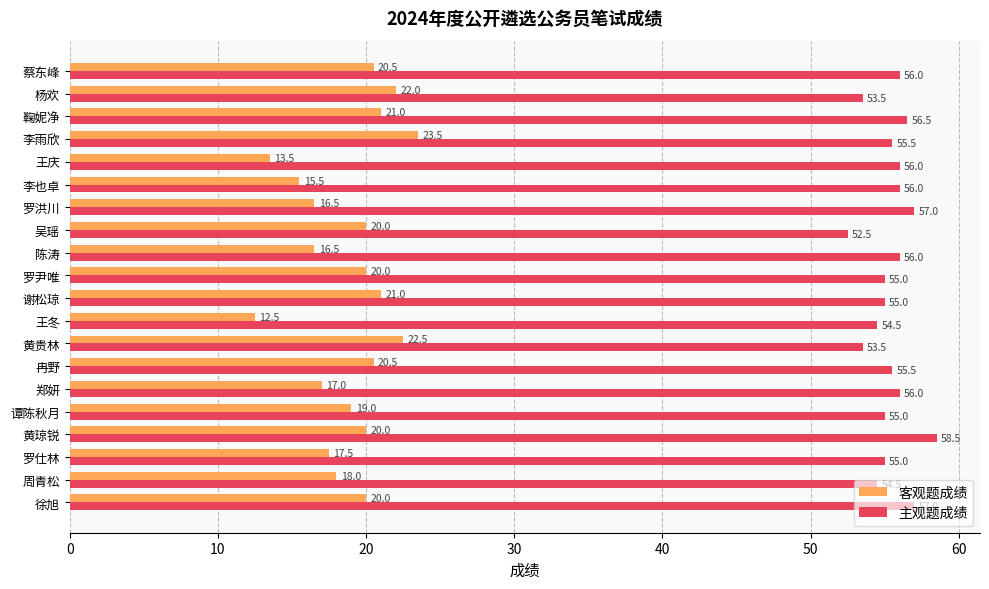

Is it true that 主观题成绩 equals 86.9 at 蔡东峰?

False